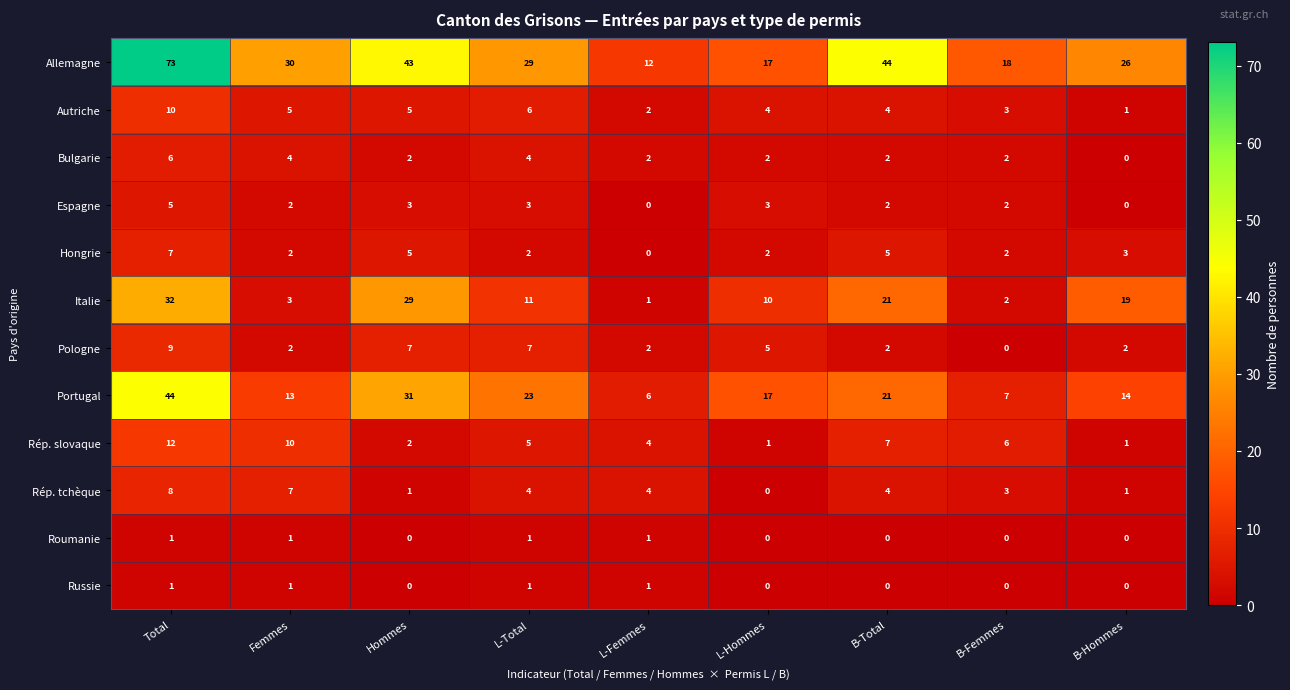

What is the sum of all Russie values?

4